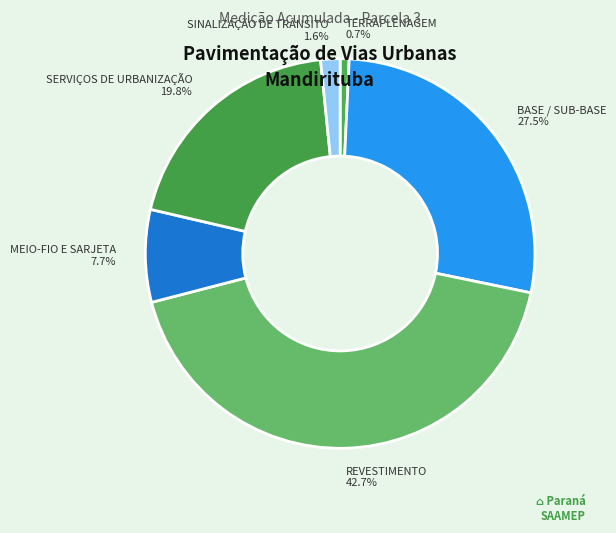

What is the ratio of the value at SERVIÇOS DE URBANIZAÇÃO to the value at TERRAPLENAGEM?

26.6